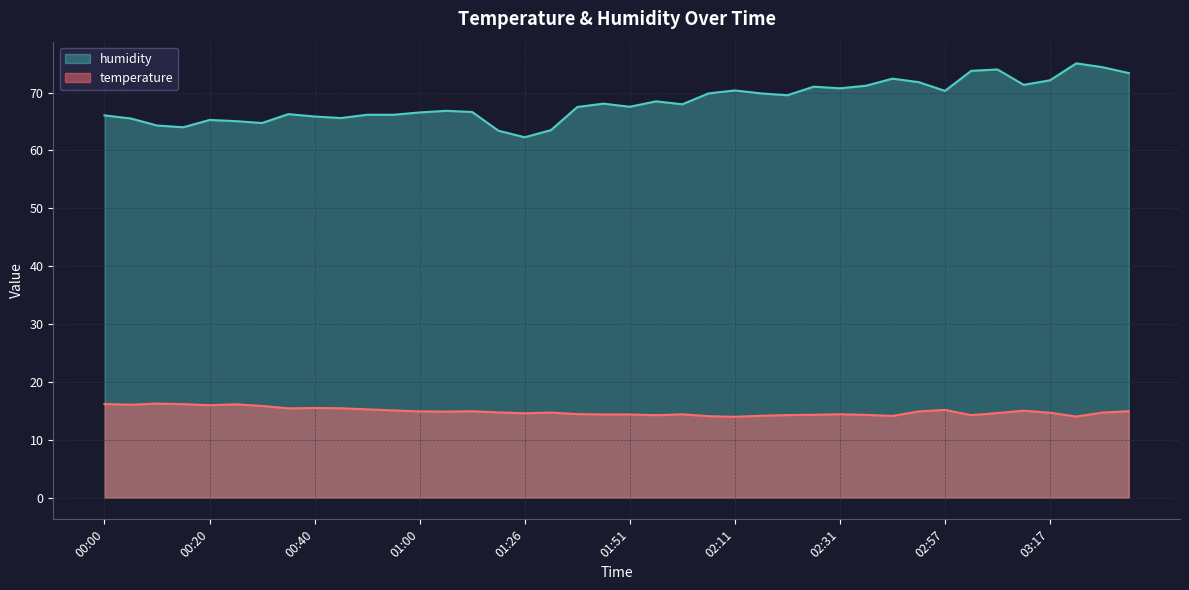

True or false: temperature has a value of 16.1 at 00:05.

True